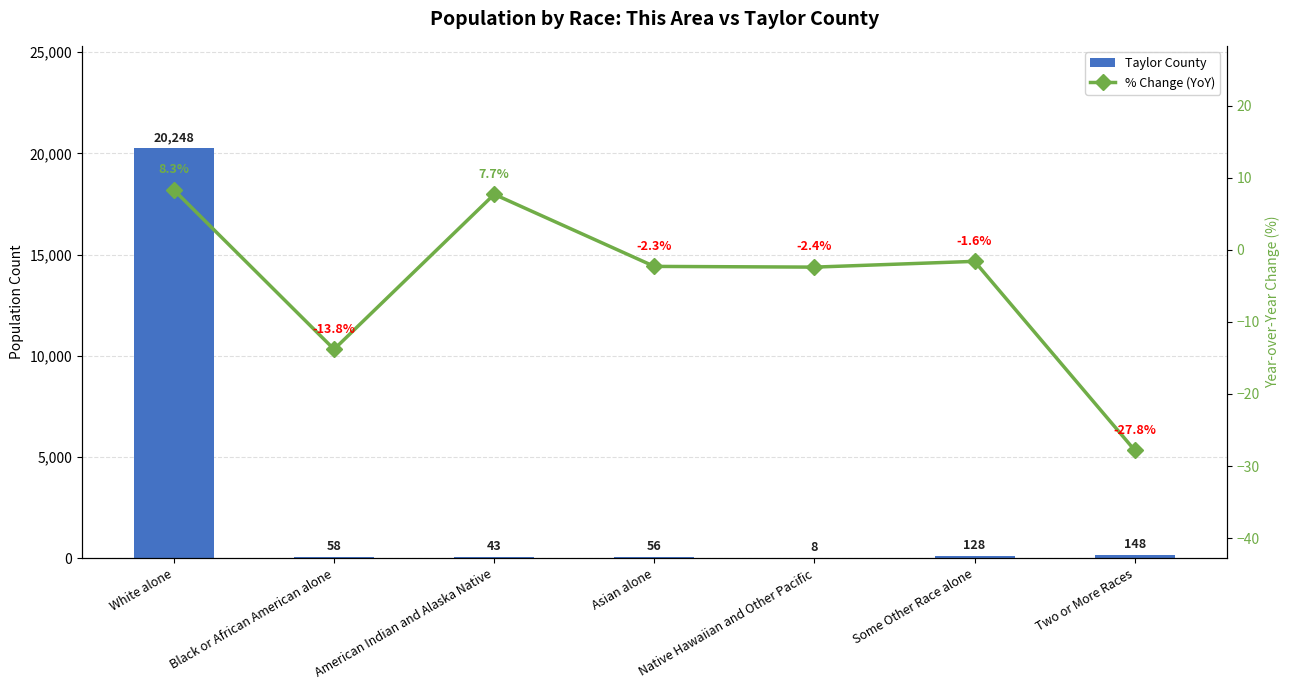

Which label corresponds to the smallest value in the chart?

Two or More Races